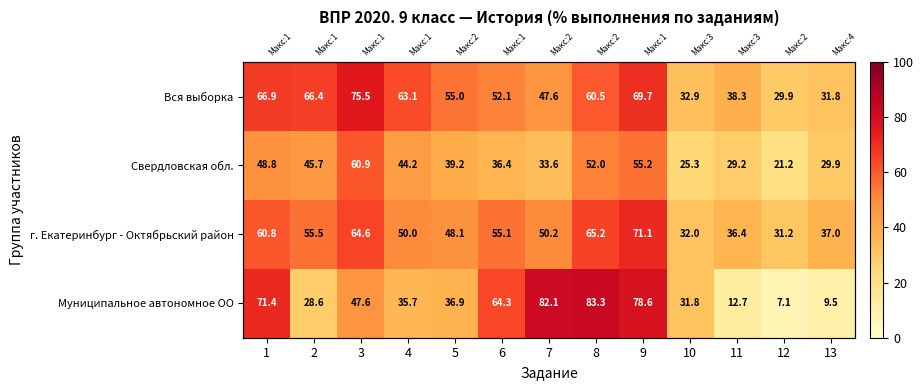

Where does the Муниципальное автономное ОО series first go above 36?

1